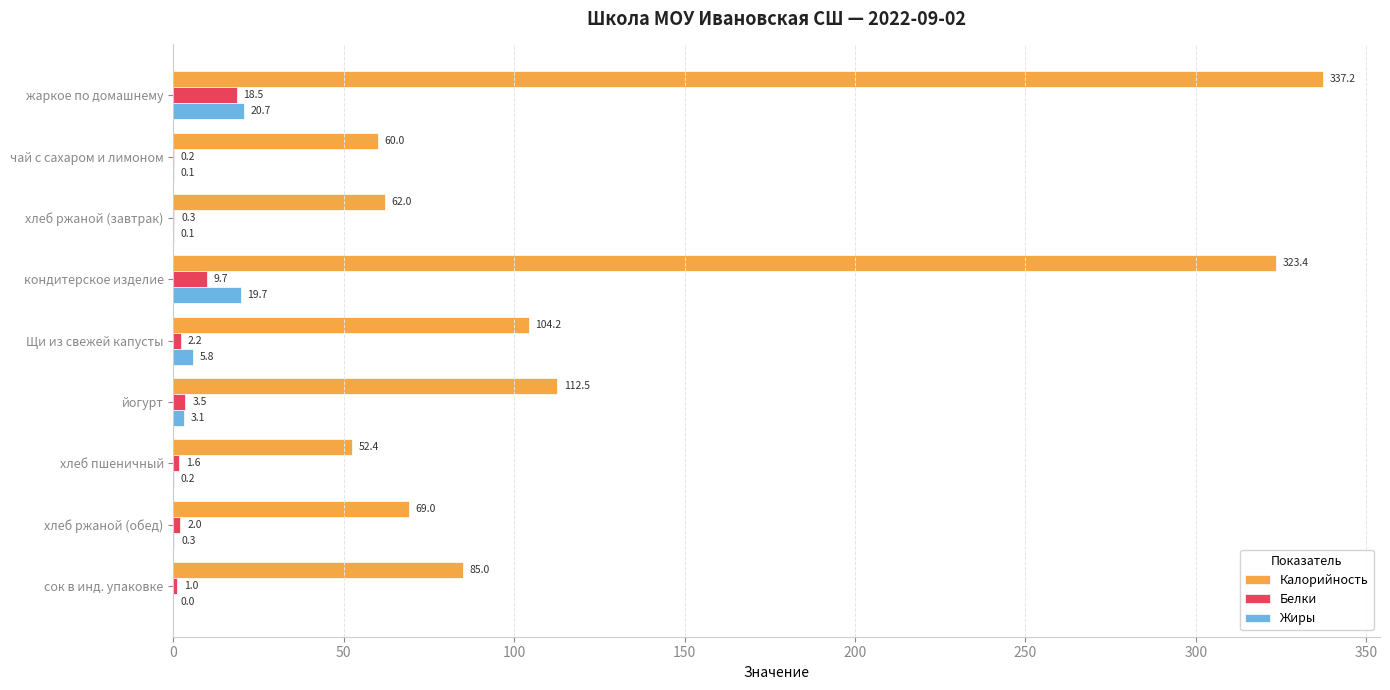

What value does the Белки series have at хлеб ржаной (обед)?

2.0